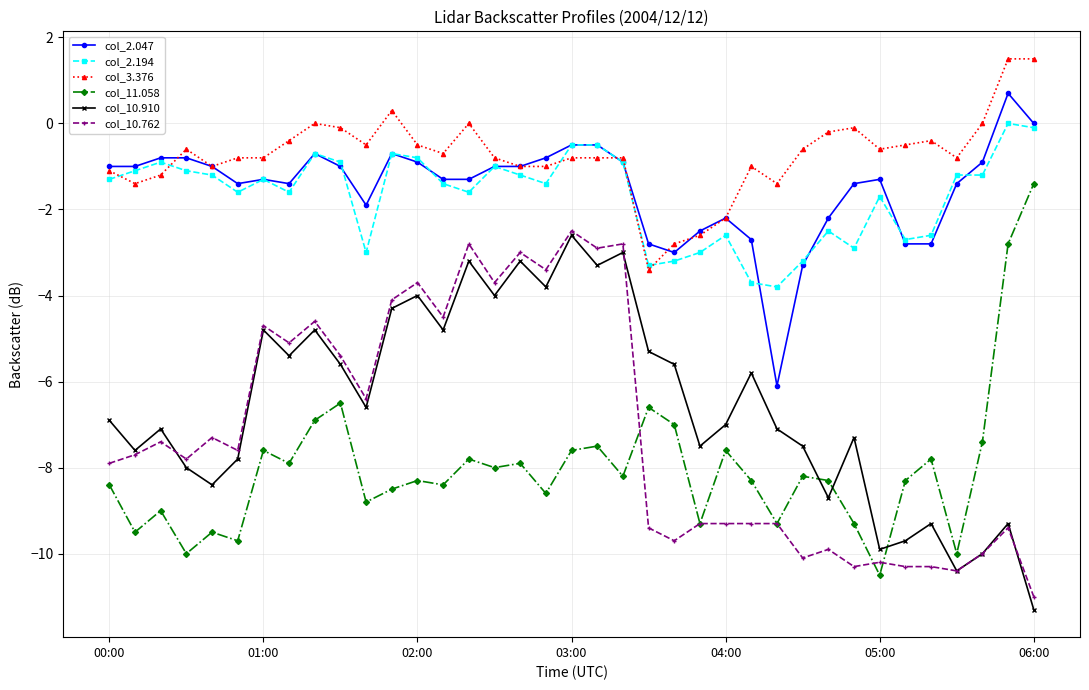

What is the value of the col_10.910 point at the 33rd from the left?

-9.3